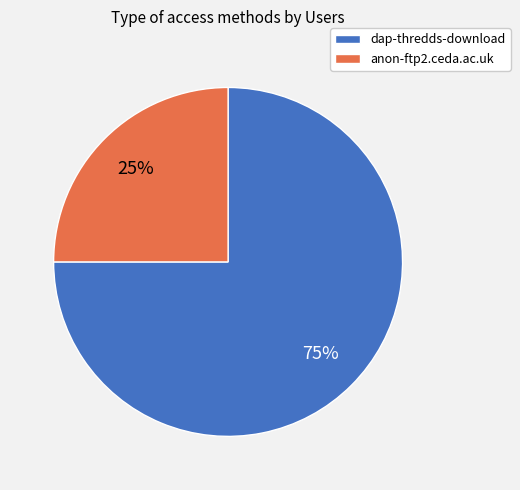

What is the ratio of the value at anon-ftp2.ceda.ac.uk to the value at dap-thredds-download?

0.3